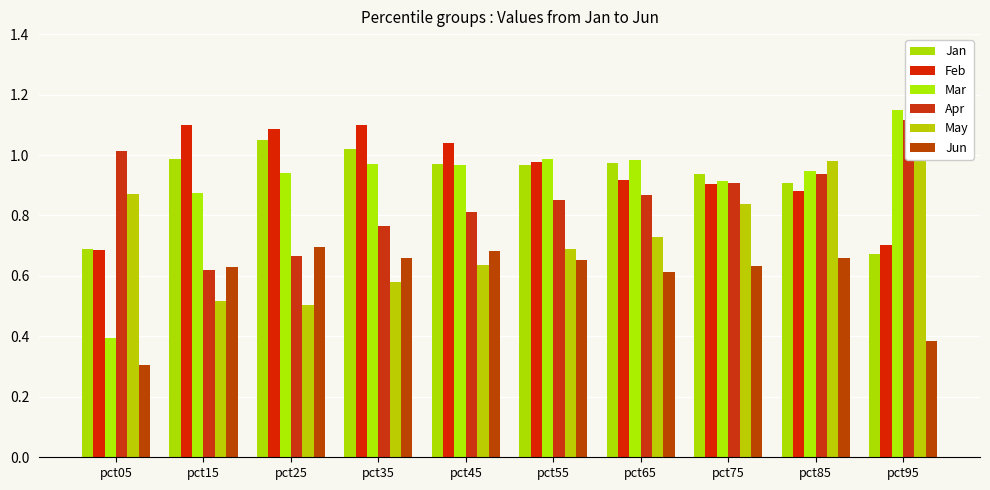

How many bars are there in each group?

6